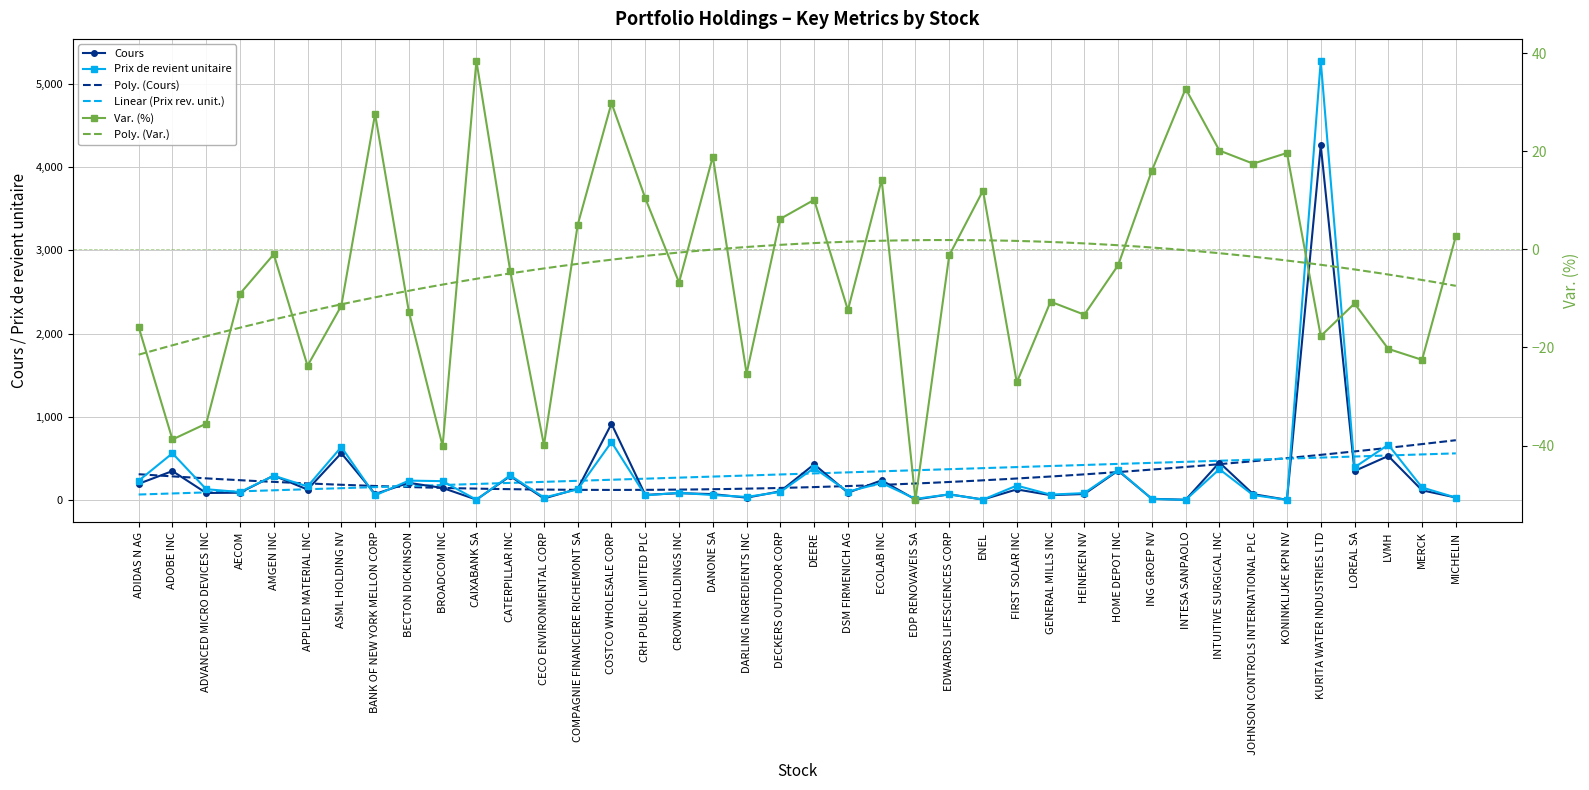

Does the chart have visible grid lines?

Yes